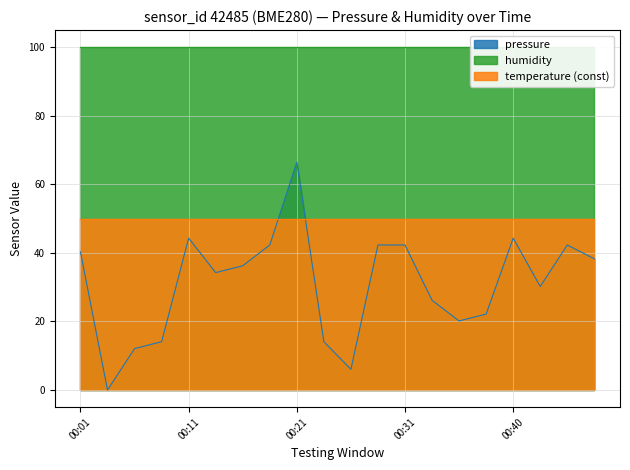

How many data points are less than 36?

10